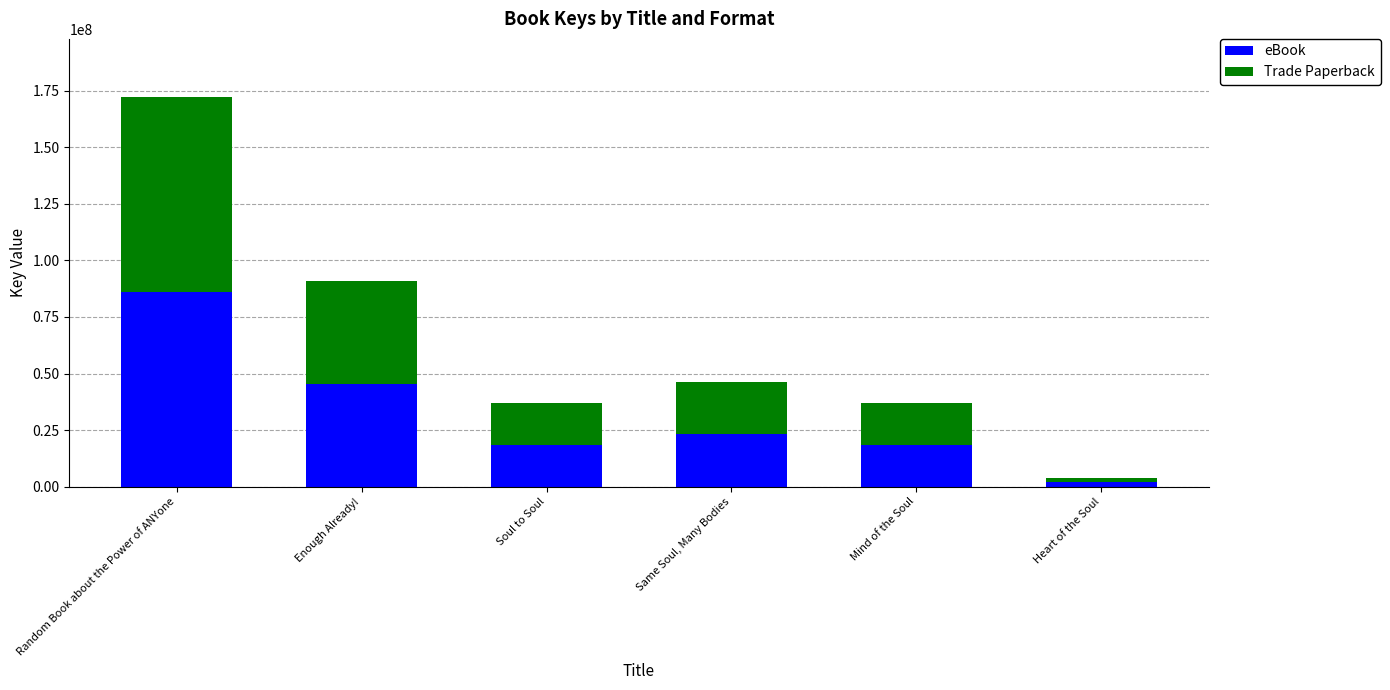

How many bars are there in total?

6